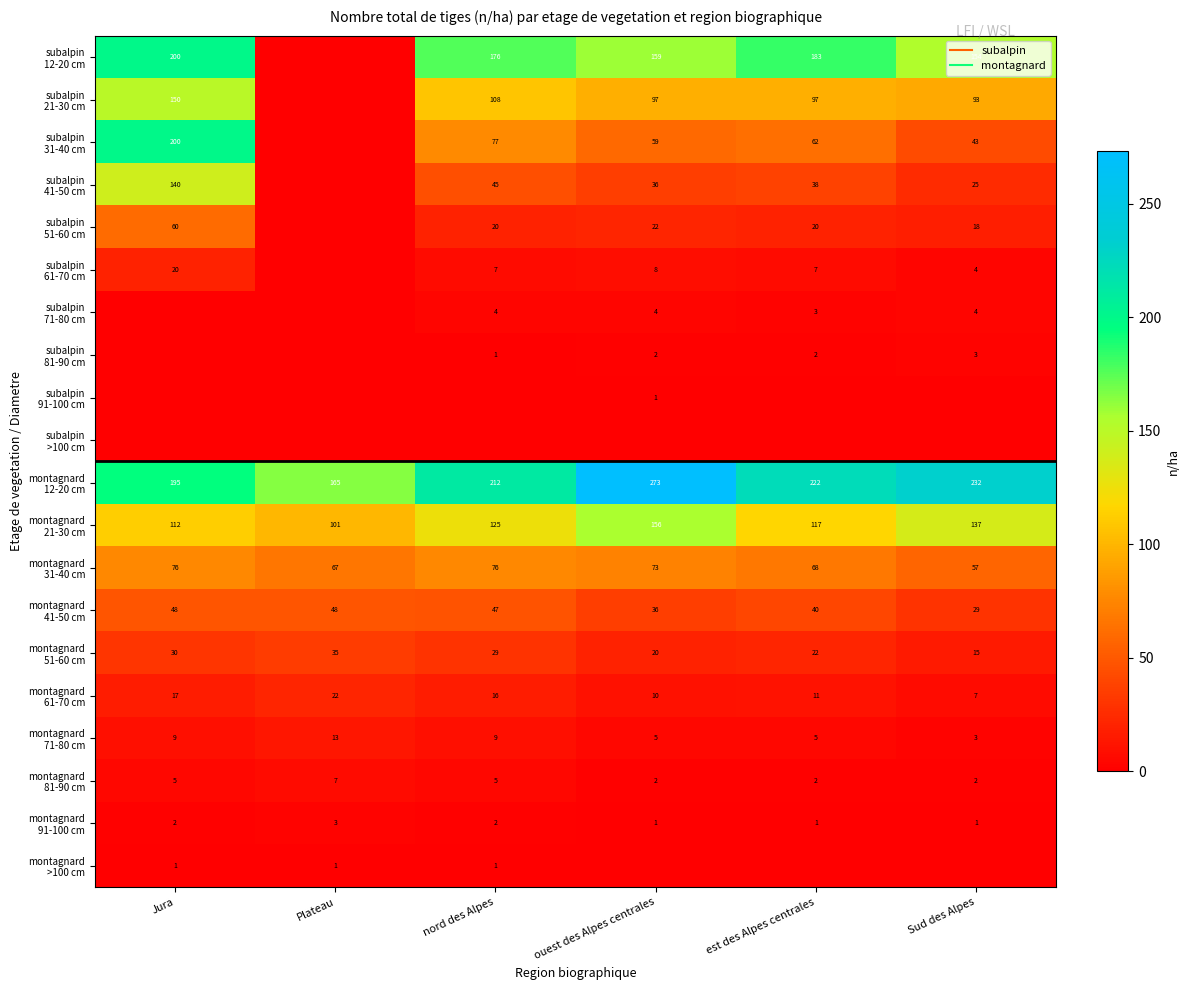

At est des Alpes centrales, list the series in order from smallest to largest.

subalpin 91-100 cm, subalpin >100 cm, montagnard >100 cm, montagnard 91-100 cm, subalpin 81-90 cm, montagnard 81-90 cm, subalpin 71-80 cm, montagnard 71-80 cm, subalpin 61-70 cm, montagnard 61-70 cm, subalpin 51-60 cm, montagnard 51-60 cm, subalpin 41-50 cm, montagnard 41-50 cm, subalpin 31-40 cm, montagnard 31-40 cm, subalpin 21-30 cm, montagnard 21-30 cm, subalpin 12-20 cm, montagnard 12-20 cm